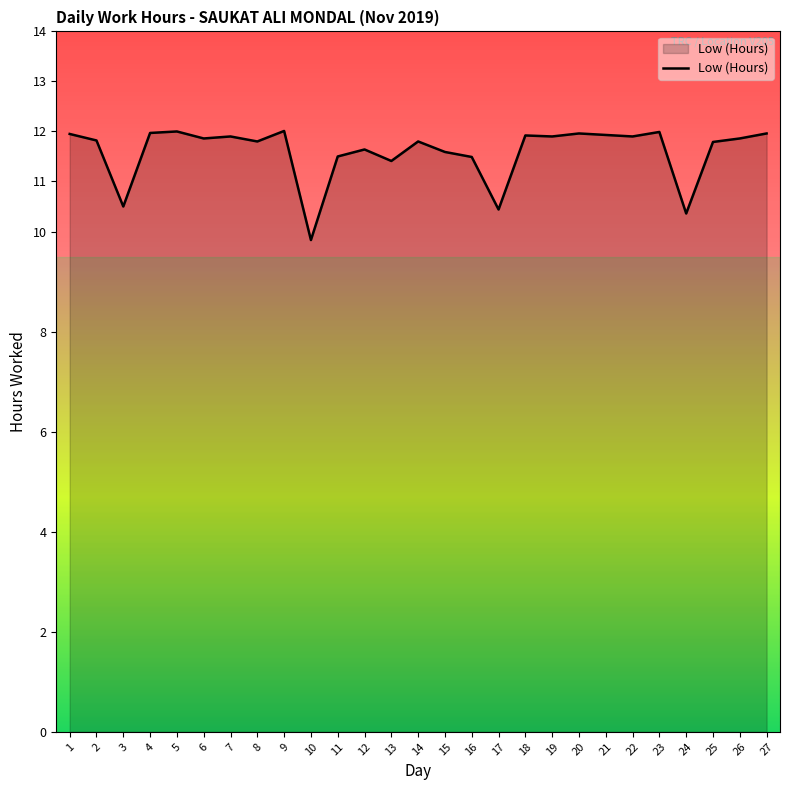

Read the value at 25.

11.8